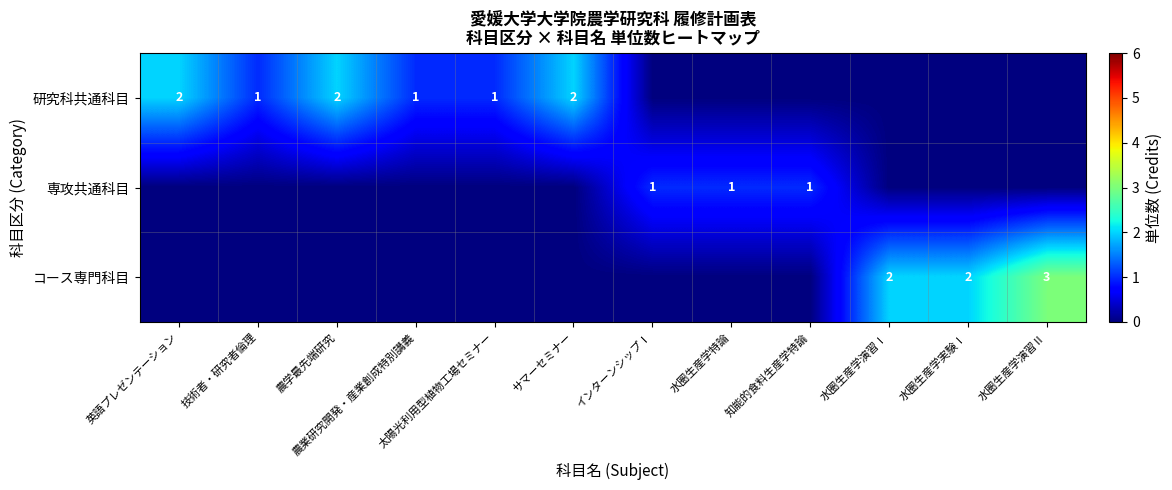

The value of 研究科共通科目 at 農学最先端研究 is 2. True or false?

True